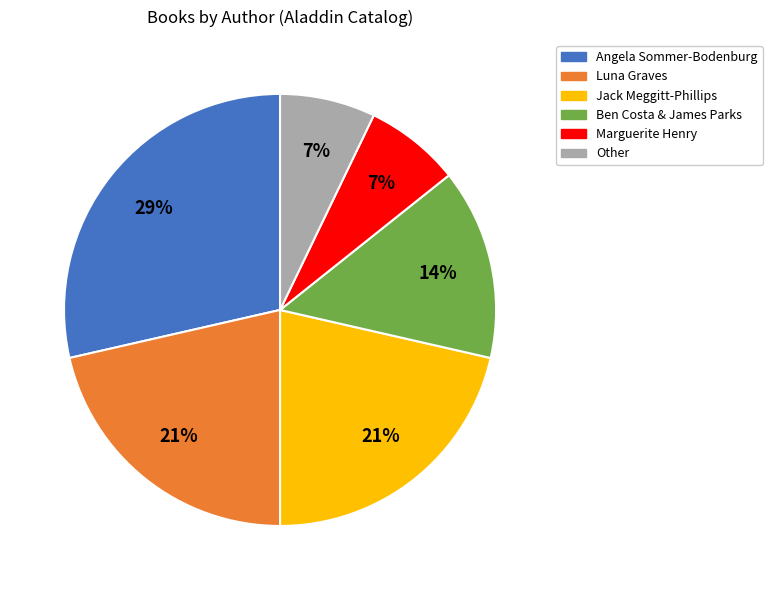

What percentage is the Ben Costa & James Parks slice, to the nearest percent?

14%